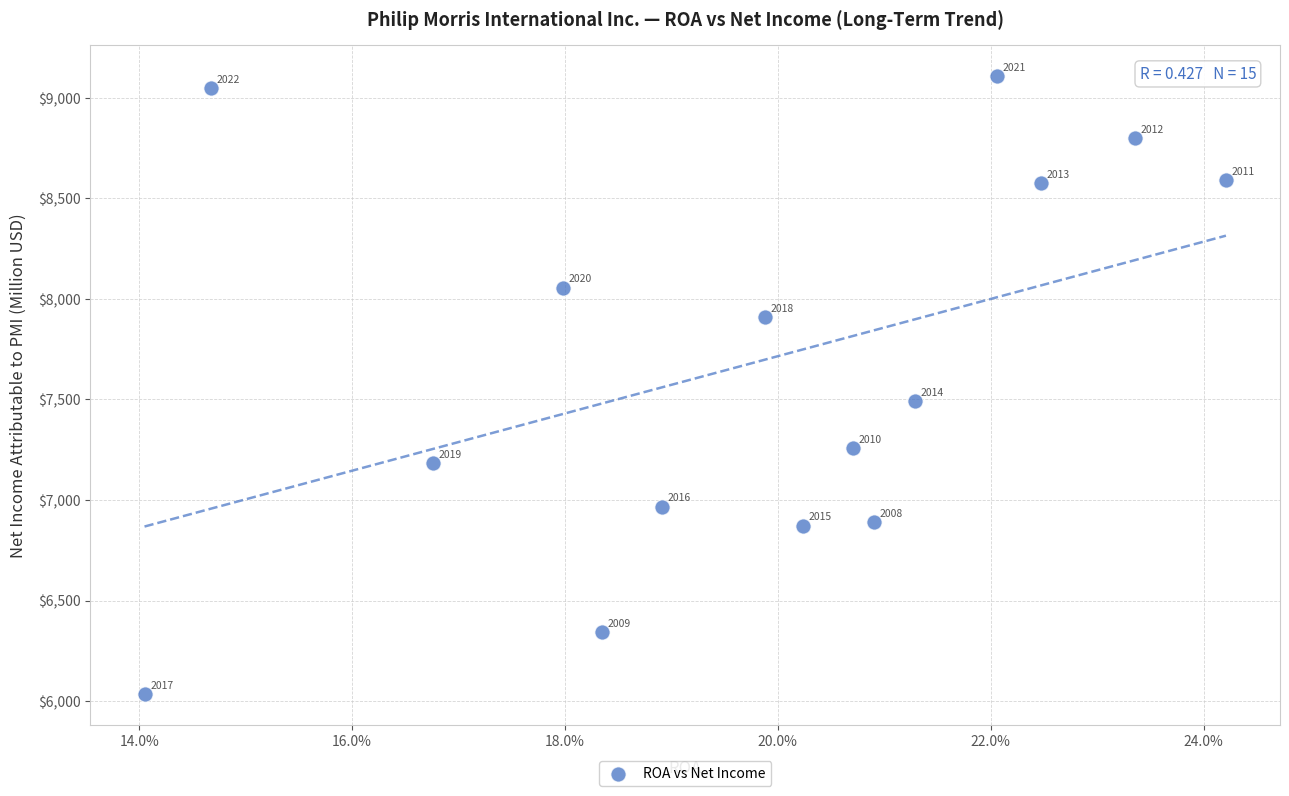

What is the range of Y values (max minus min)?

3074